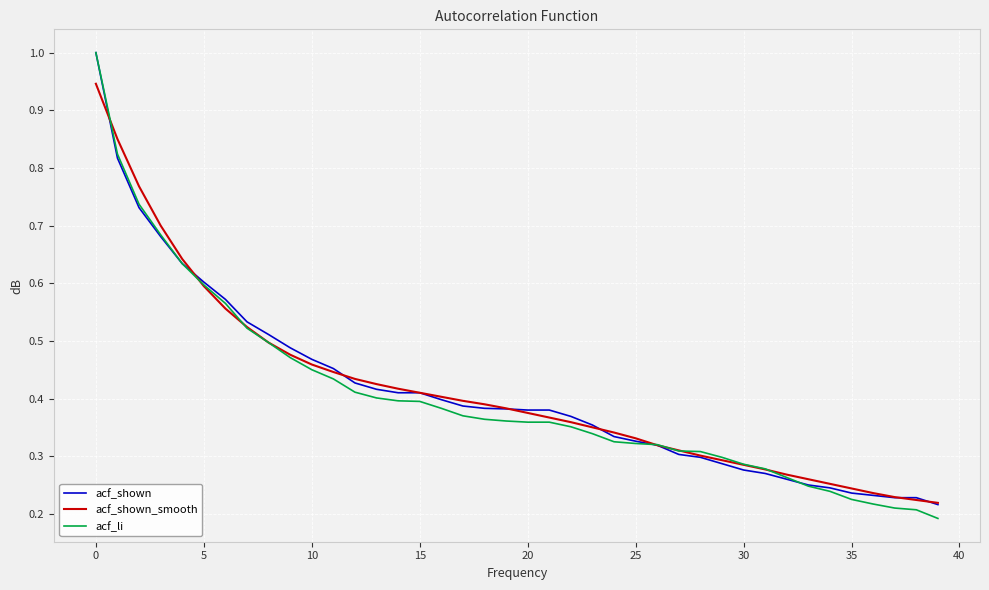

Which series has the widest spread of values?

acf_li